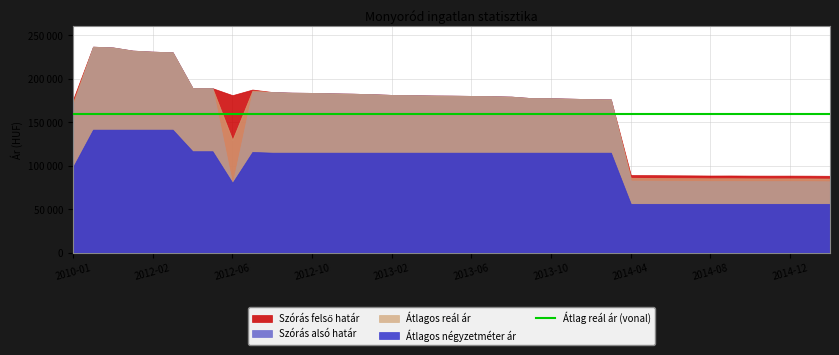

Reading left to right, what are all the values shown in this chart?

Szórás felső határ: 176206	237030	236118	232478	231289	230545	189321	189220	181204	187653	184791	184061	183818	183288	182904	182331	181478	181149	180821	180634	180354	180028	179519	177828	177693	177152	176614	176302	89269	89117	88965	88836	88685	88728	88599	88557	88578	88514	88364
Szórás alsó határ: 169862	237030	236118	232478	231289	230545	189321	189220	78658	185297	184791	184061	183818	183288	182904	182331	181478	181149	180821	180634	180354	180028	179519	177828	177693	177152	176614	176302	82925	82773	82621	82492	82341	82384	82255	82213	82234	82170	82020
Átlagos reál ár: 173034	237030	236118	232478	231289	230545	189321	189220	129931	186475	184791	184061	183818	183288	182904	182331	181478	181149	180821	180634	180354	180028	179519	177828	177693	177152	176614	176302	86097	85945	85793	85664	85513	85556	85427	85385	85406	85342	85192
Átlagos négyzetméter ár: 98795	141500	141500	141500	141500	141500	116666	116666	80410	115833	115000	115000	115000	115000	115000	115000	115000	115000	115000	115000	115000	115000	115000	115000	115000	115000	115000	115000	56089	56089	56089	56089	56089	56089	56089	56089	56089	56089	56089